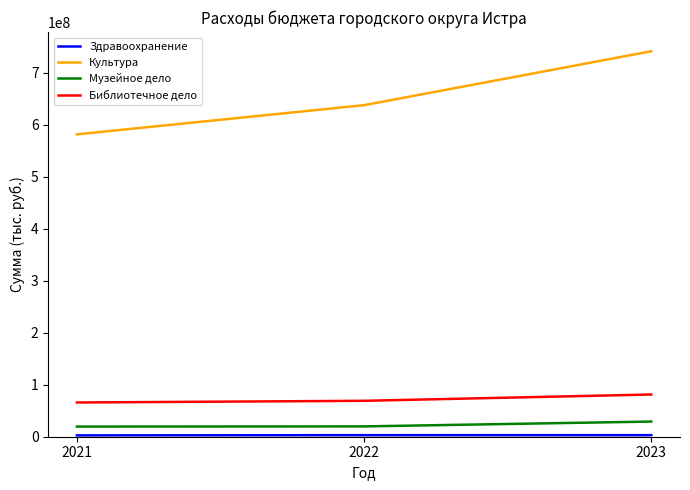

What is the sum of the Библиотечное дело values at 2023 and 2021?

147032924